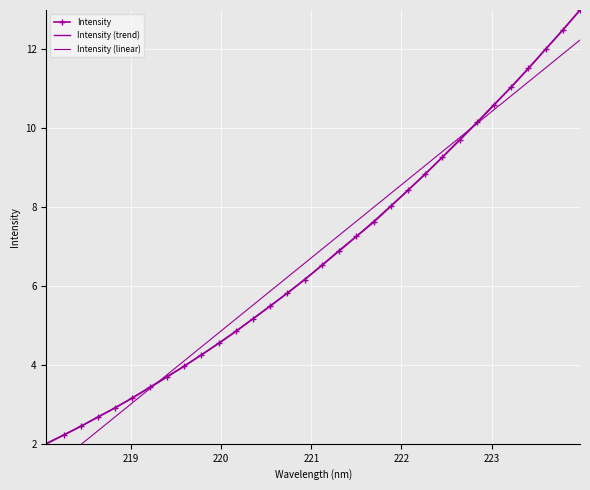

What is the label of the 30th point from the left?

223.5987